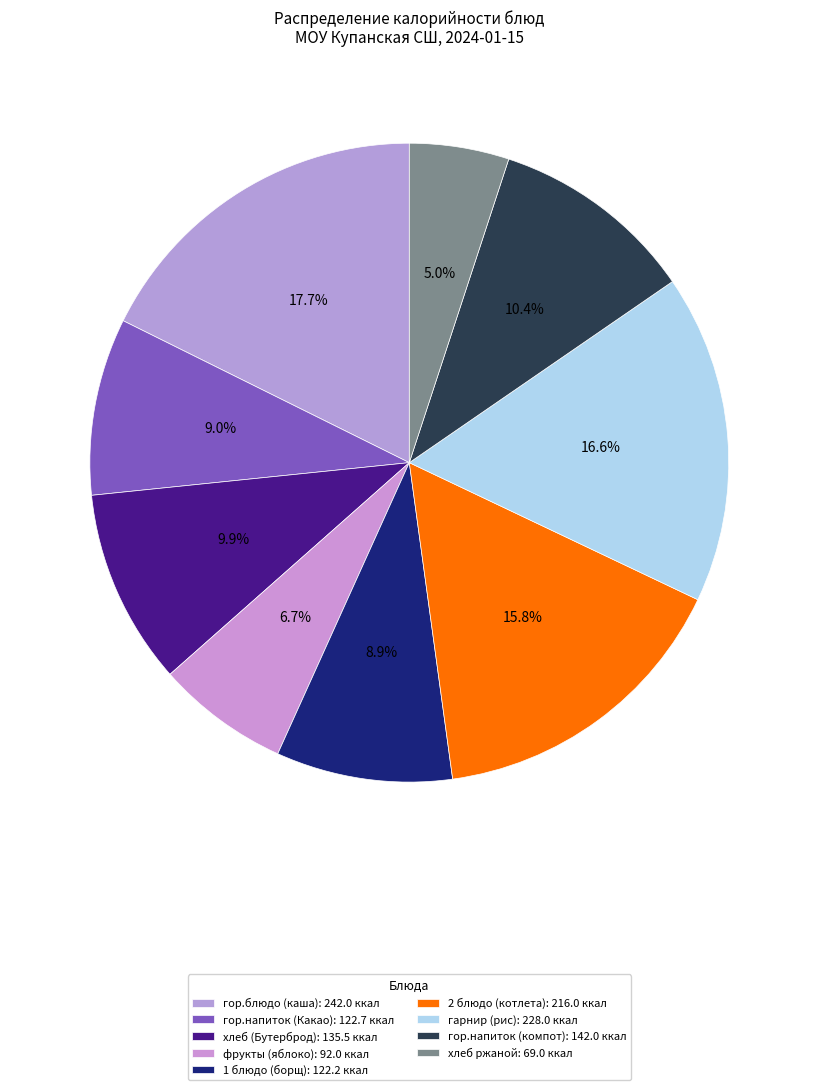

How many slices are in this pie chart?

9